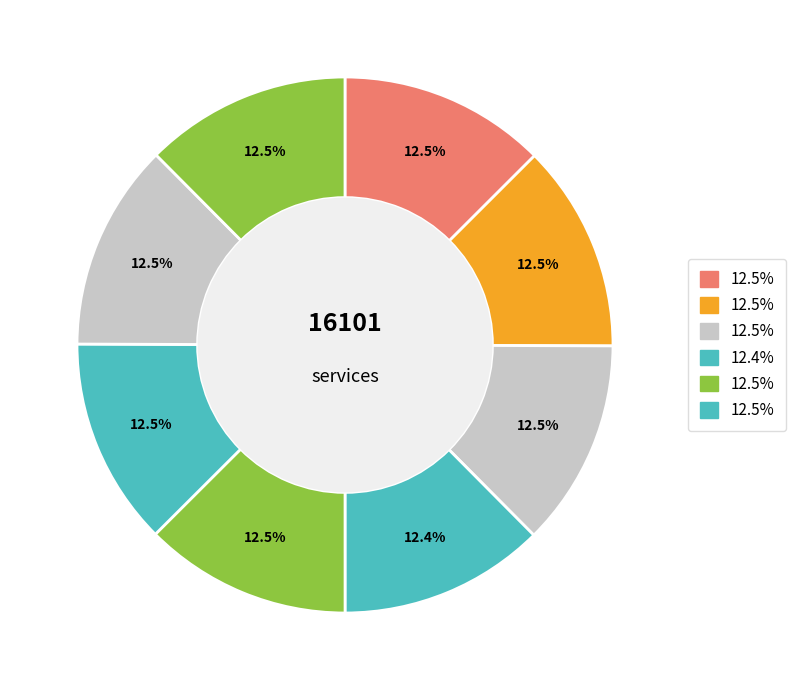

How many slices are in this pie chart?

8